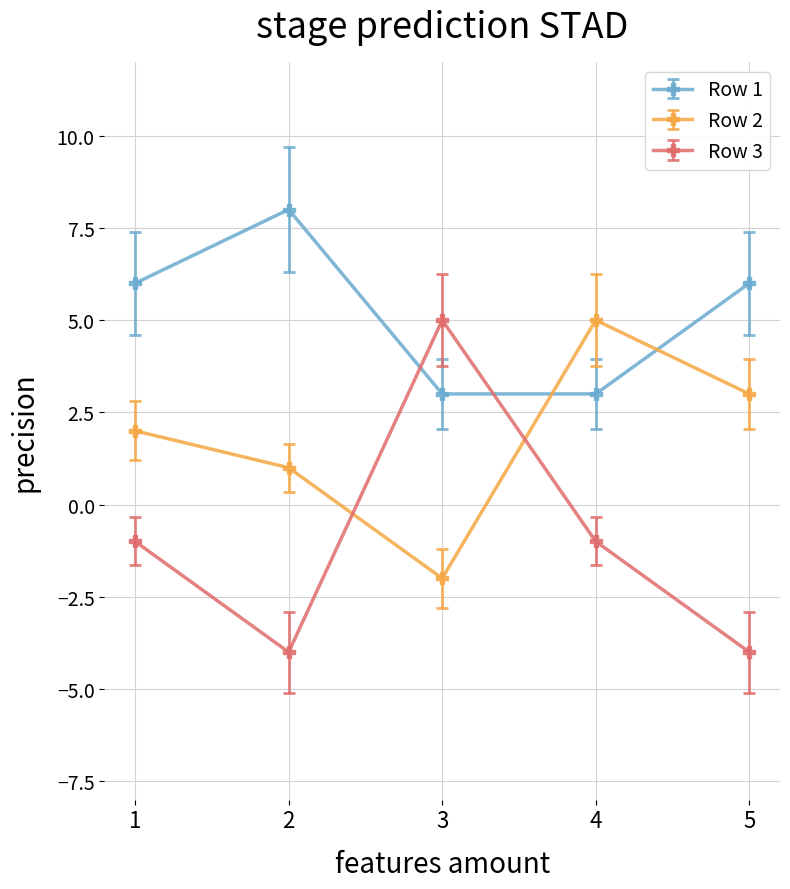

How many values in Row 2 are below zero?

1